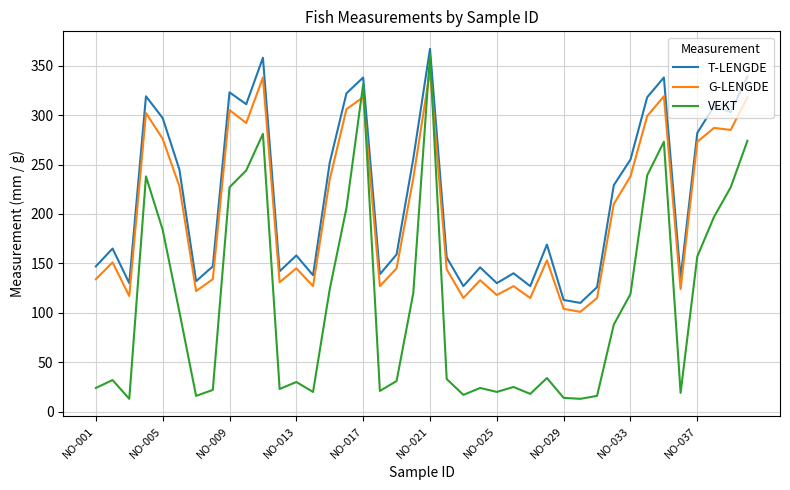

What is the average value of the VEKT series?

111